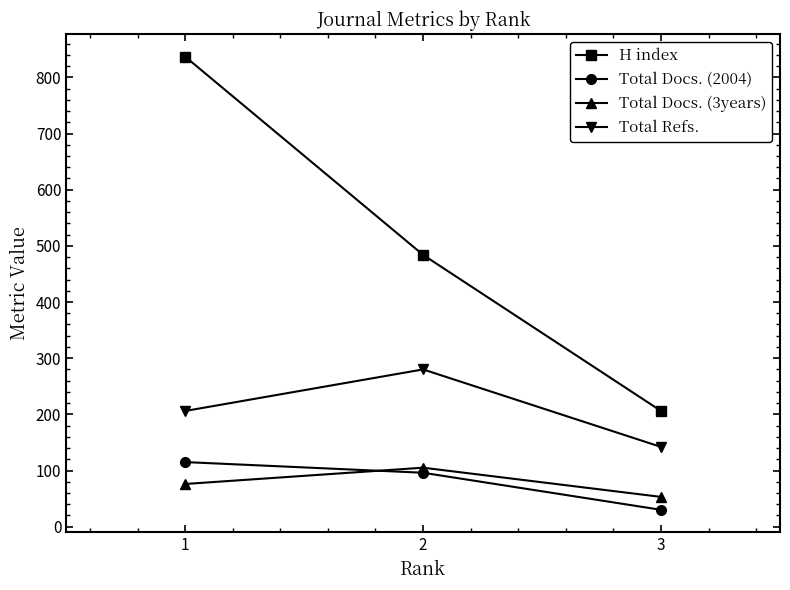

At which category does the chart reach its peak across all series?

1